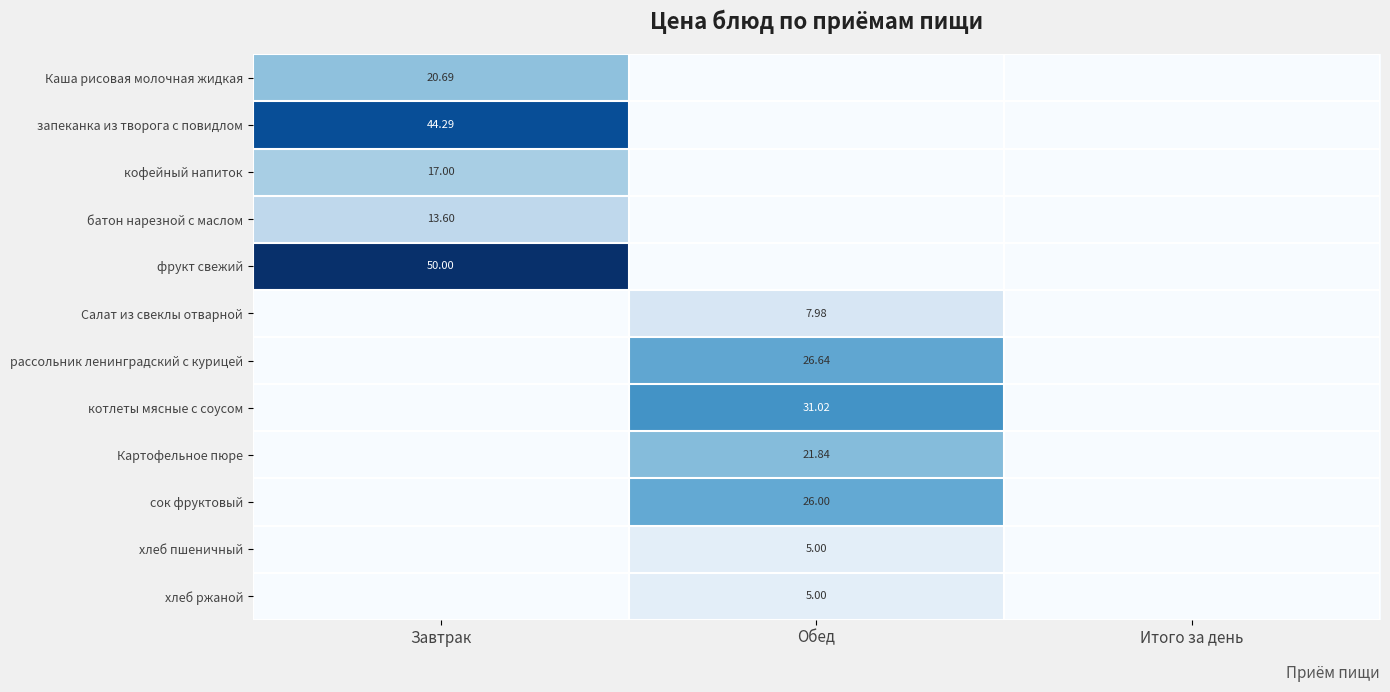

Is the value of фрукт свежий at Завтрак greater than the value of Салат из свеклы отварной at Обед?

Yes